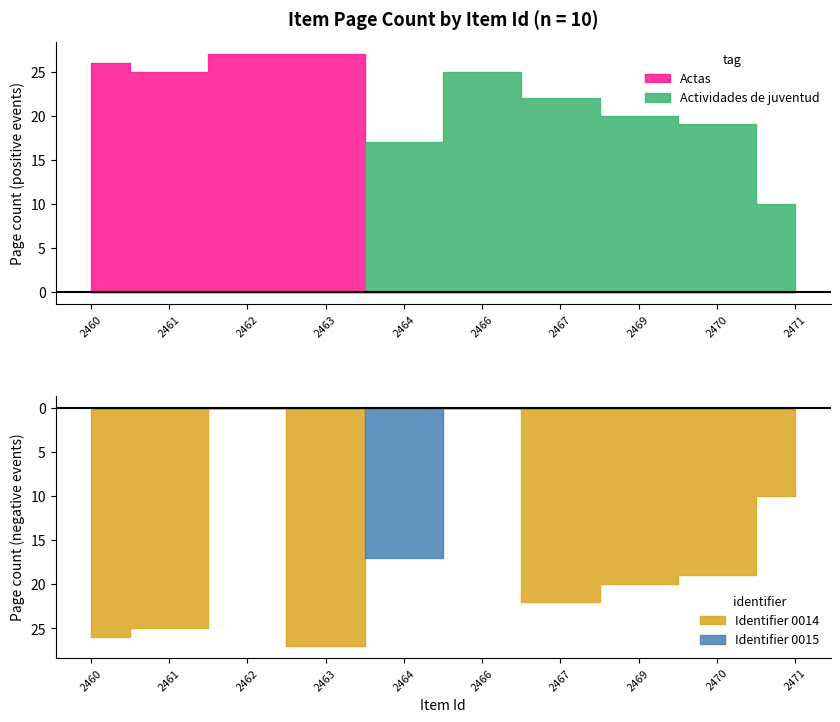

What is the sum of the Actas values at 2461 and 2467?

25